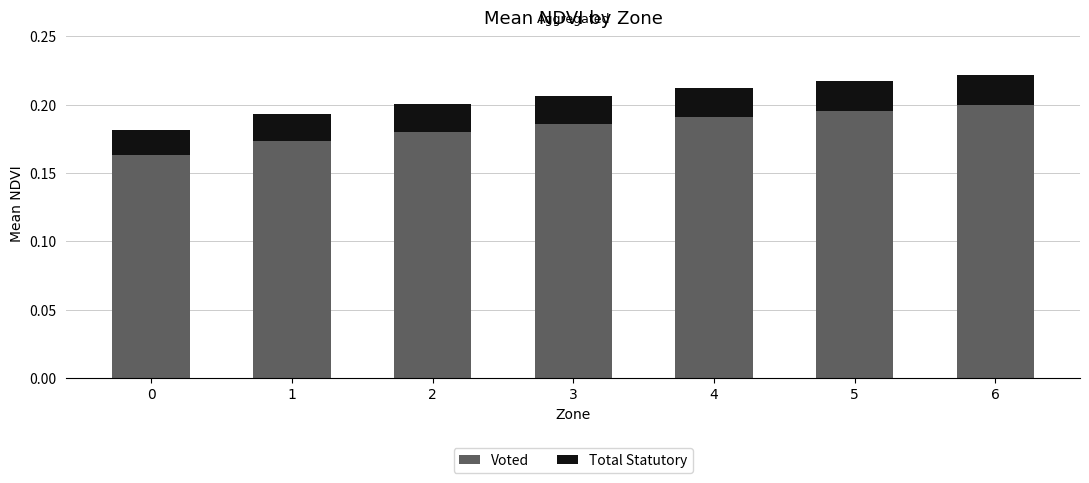

The Voted series shows 0.3 at 1. True or false?

False